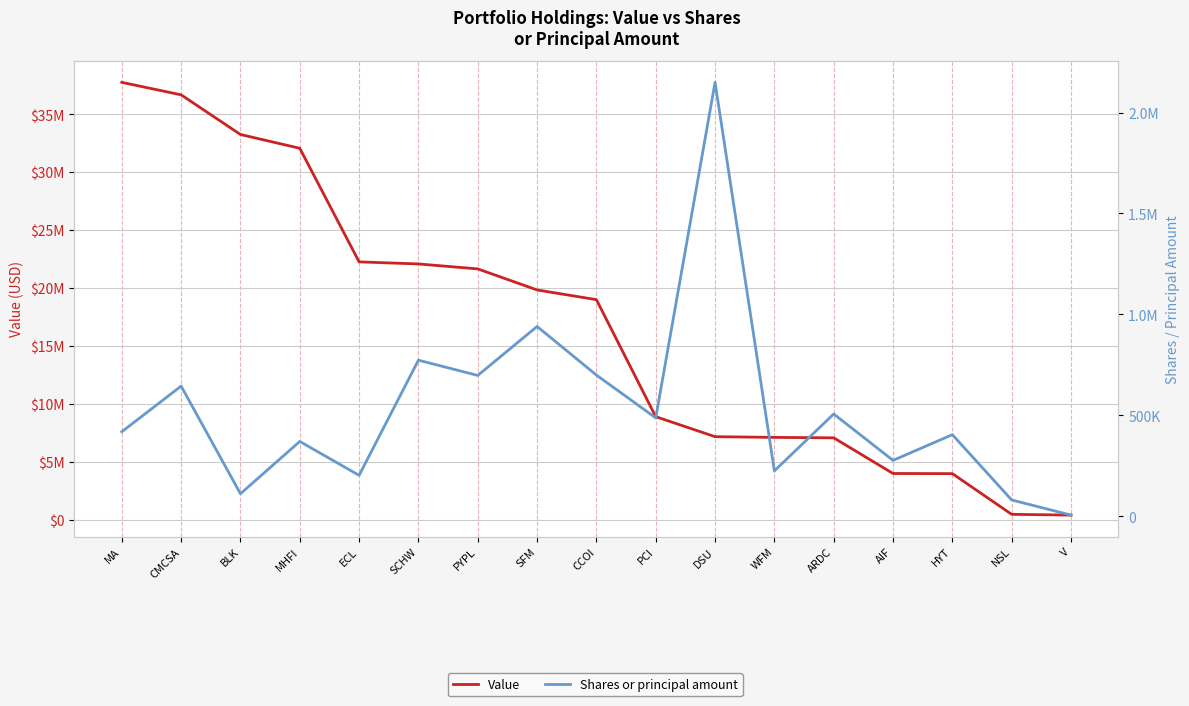

What is the difference between the maximum and second lowest values in the Shares or principal amount series?

2068795